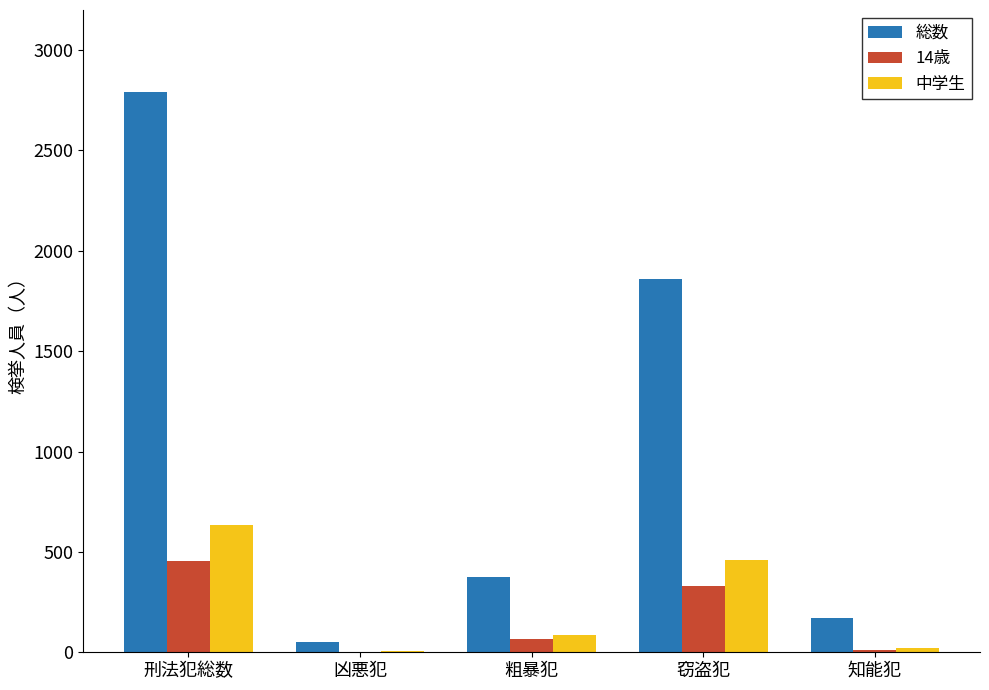

Count the number of data series in this chart.

3